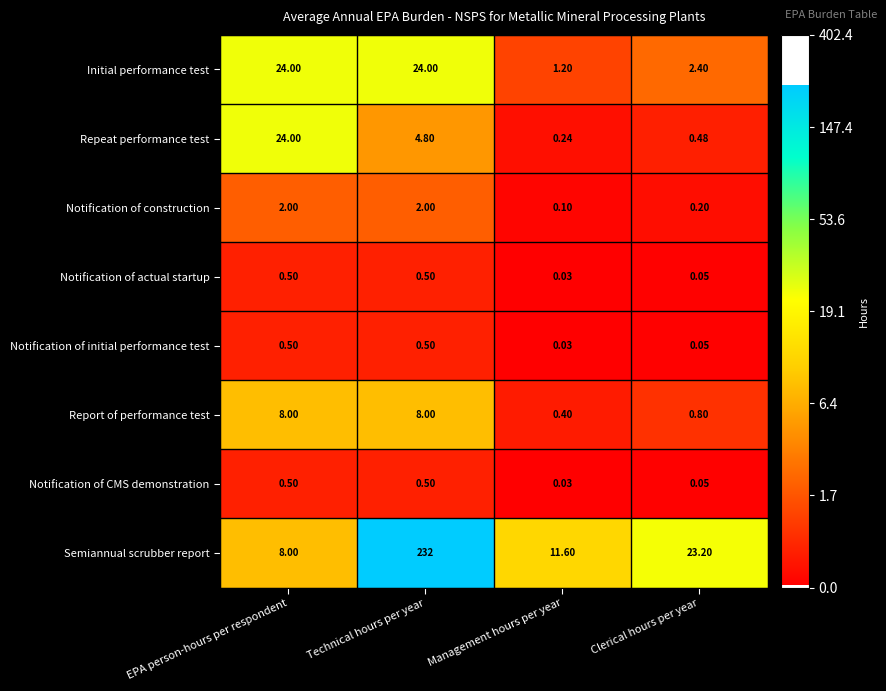

Which category has the lowest value in the Notification of construction series?

Management hours per year